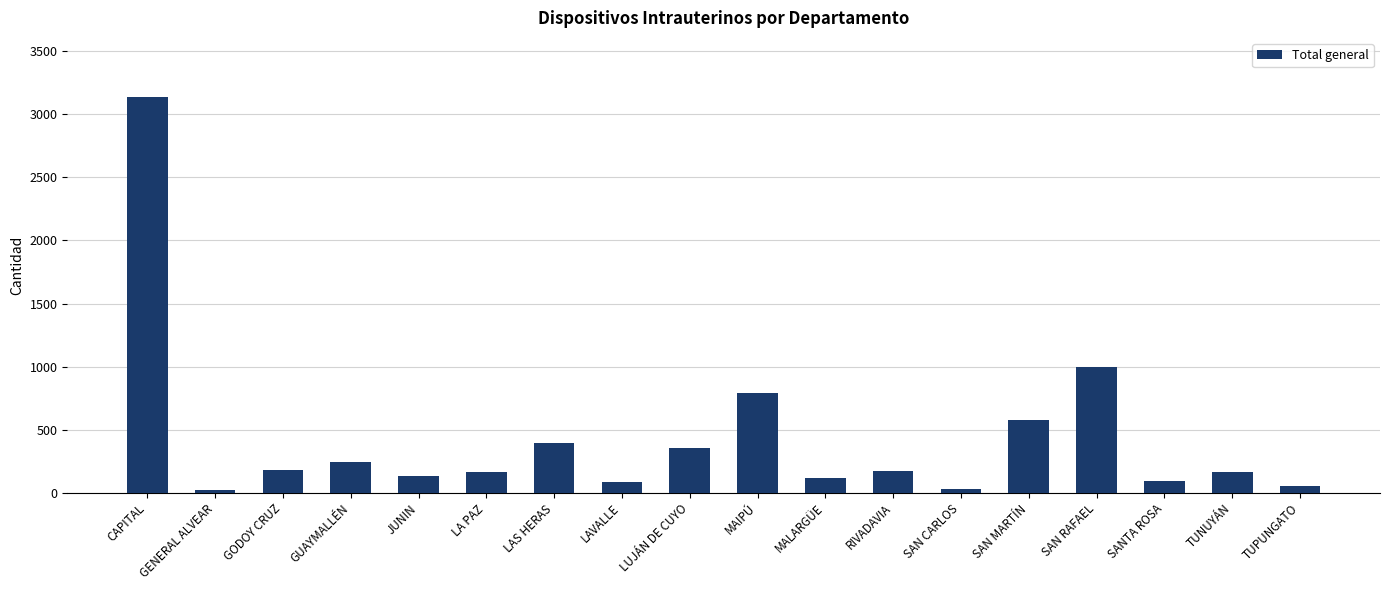

What position from the left is SANTA ROSA?

16